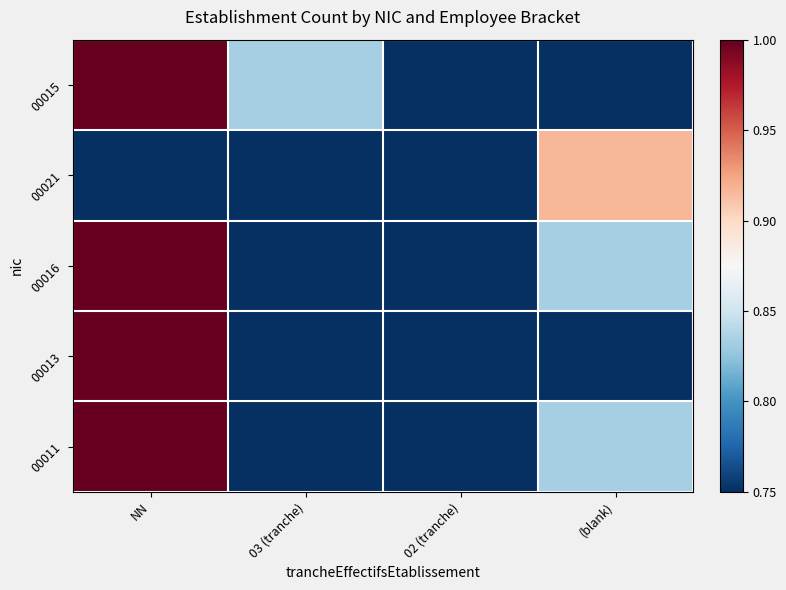

At 02 (tranche), list the series in order from largest to smallest.

00015, 00021, 00016, 00013, 00011